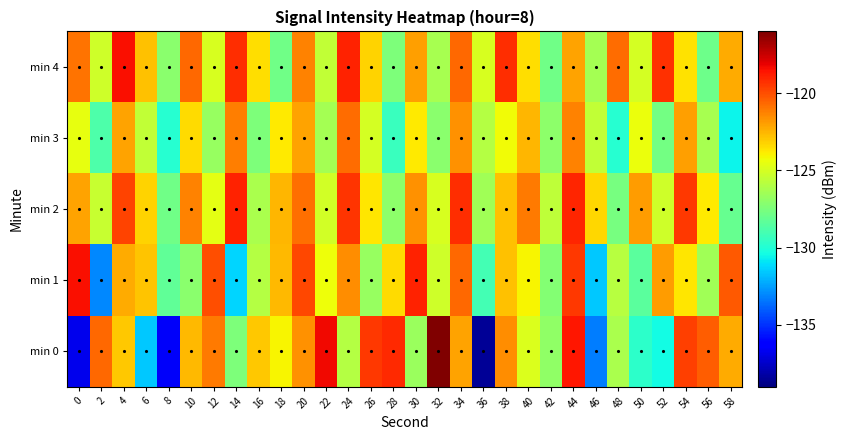

Which series has the widest spread of values?

min 0